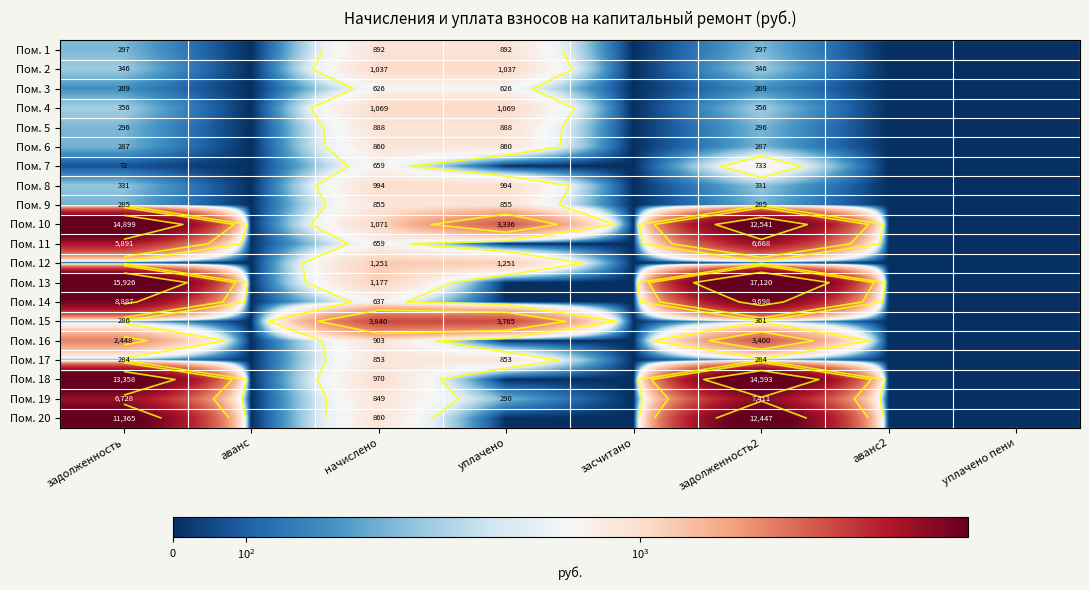

At which label does Пом. 9 first exceed 285?

задолженность